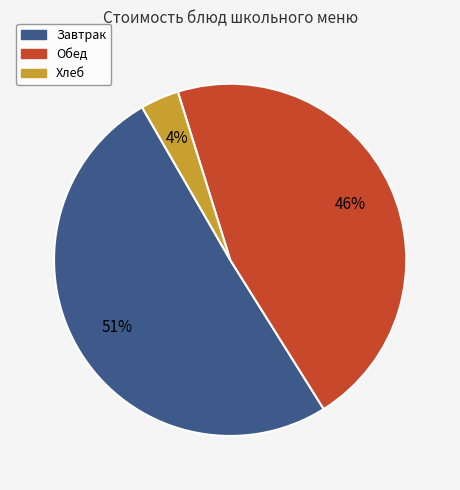

To the nearest percent, what is the difference between the largest and smallest slice percentages?

47%